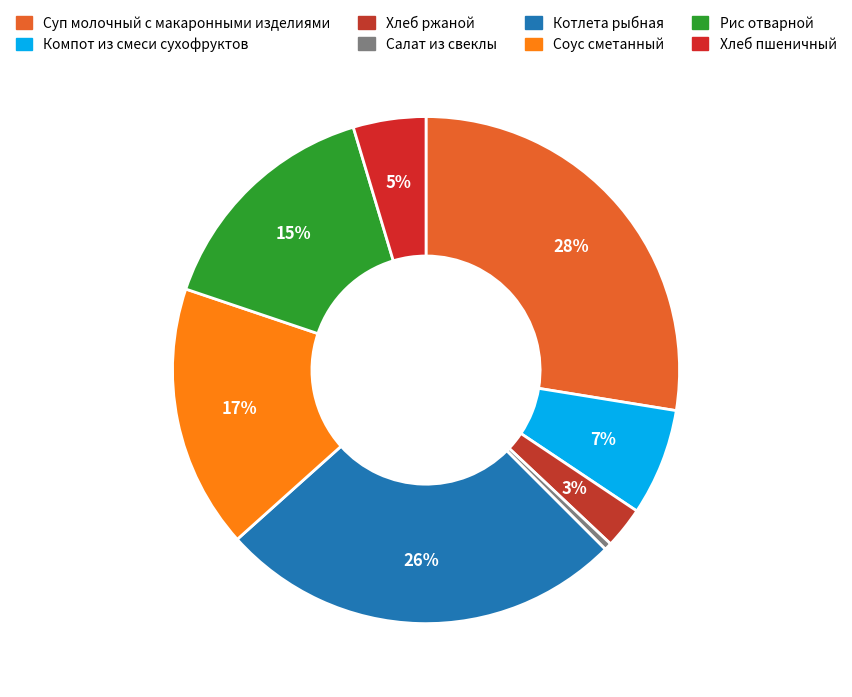

How many slices are in this pie chart?

8